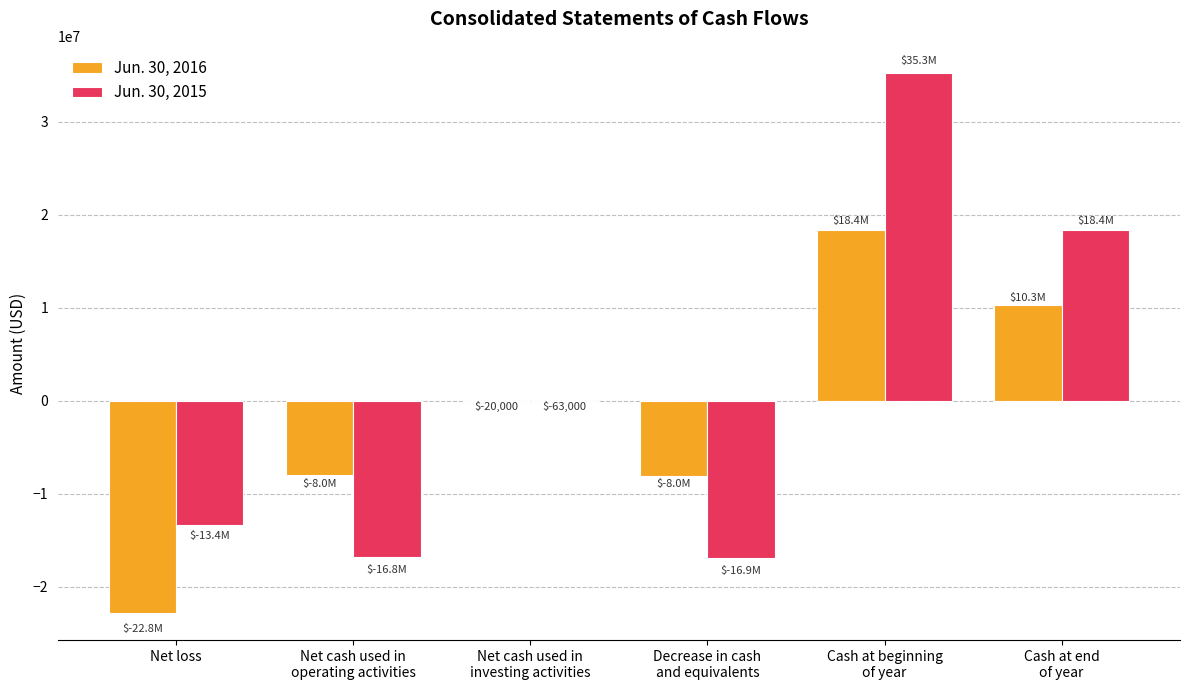

How many categories are shown in the chart?

6